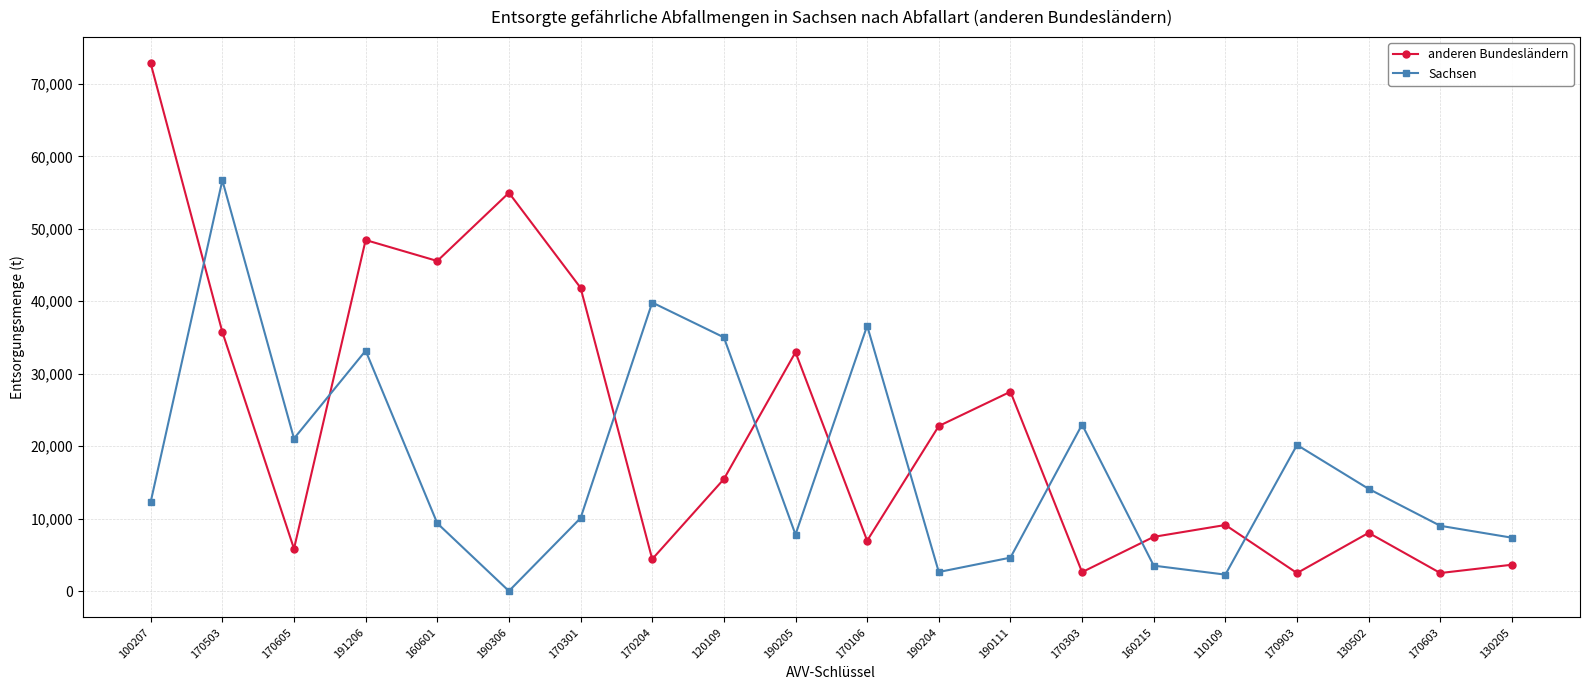

What position from the right is 190204?

9